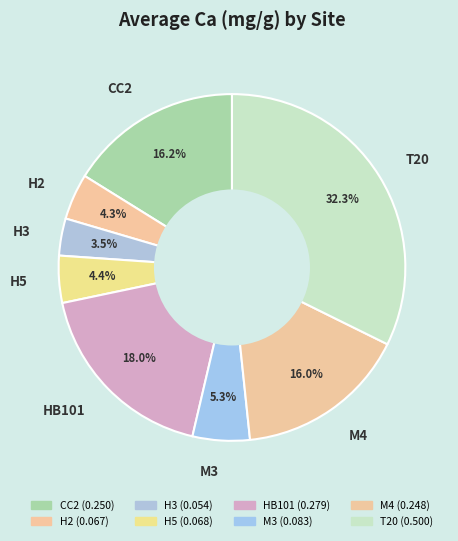

To the nearest percent, what is the combined percentage of M3 and H3?

9%